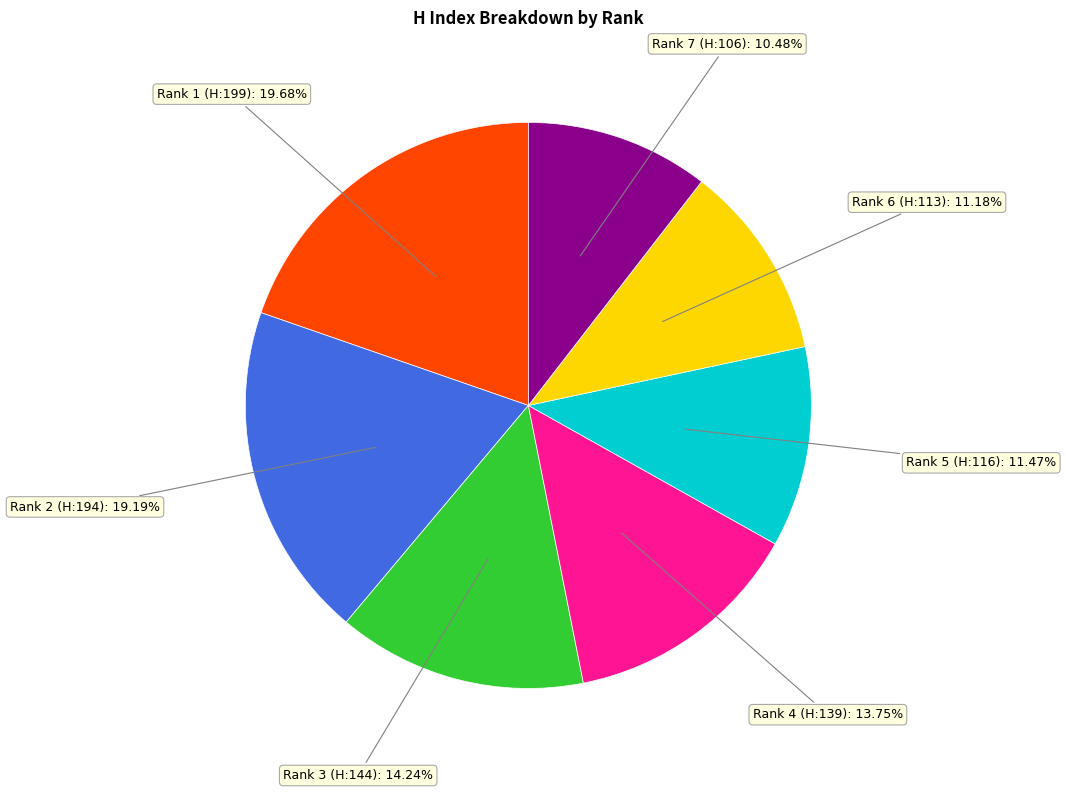

Is there a majority slice in this chart?

No